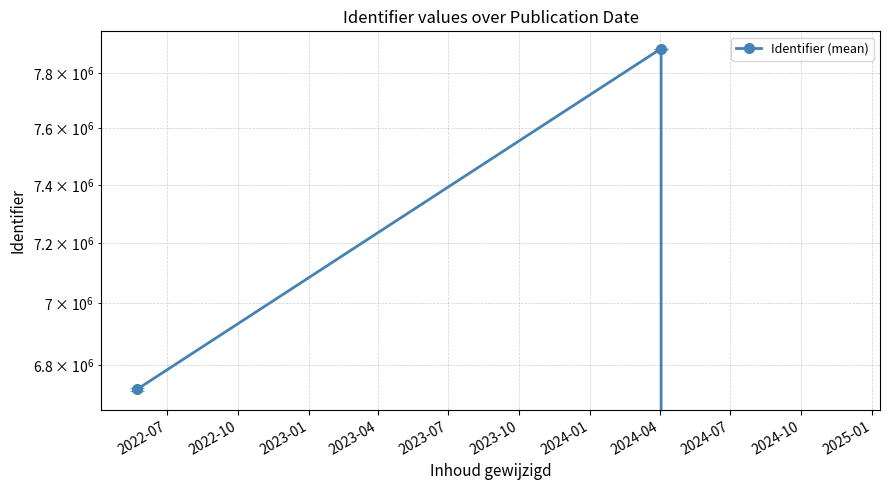

Is it true that the value at 2022-10 is 12903884.2?

False